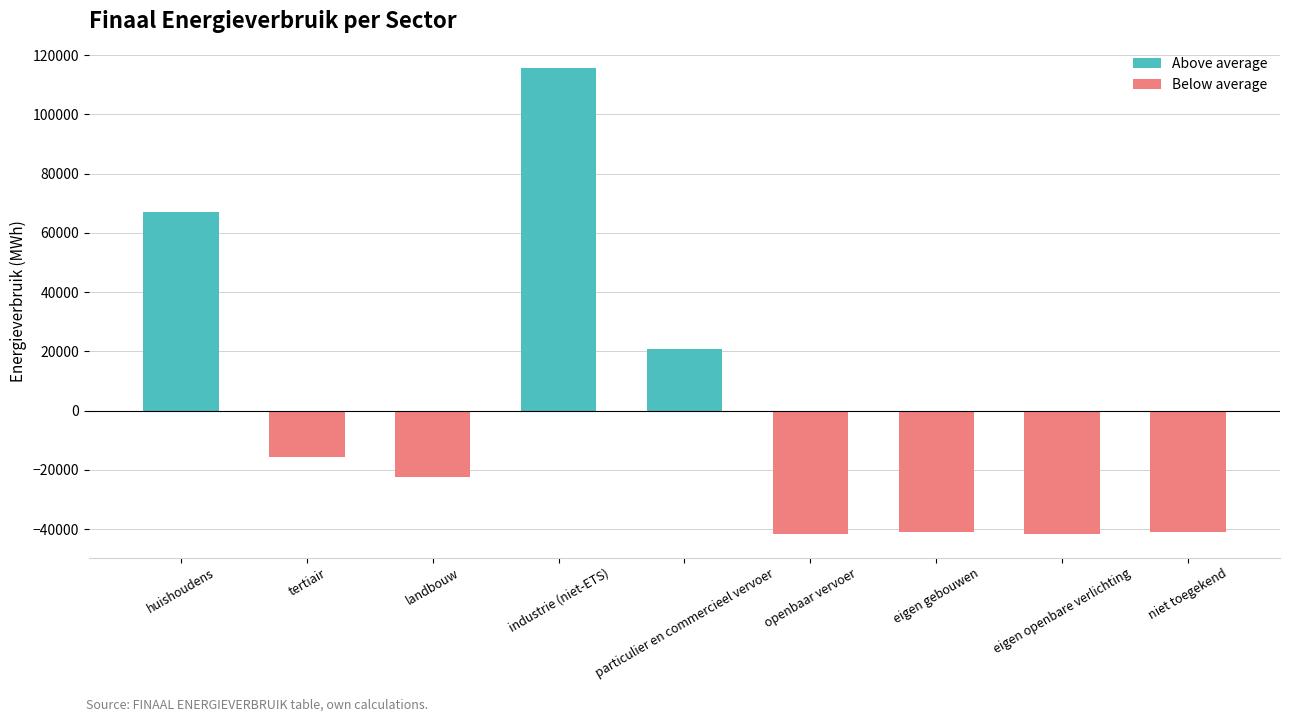

Reading left to right, list all the values displayed in this chart.

Above average: huishoudens=67035.1	tertiair=0.0	landbouw=0.0	industrie (niet-ETS)=115620.5	particulier en commercieel vervoer=20690.2	openbaar vervoer=0.0	eigen gebouwen=0.0	eigen openbare verlichting=0.0	niet toegekend=0.0
Below average: huishoudens=0.0	tertiair=-15624.3	landbouw=-22274.1	industrie (niet-ETS)=0.0	particulier en commercieel vervoer=0.0	openbaar vervoer=-41708.9	eigen gebouwen=-40955.6	eigen openbare verlichting=-41652.4	niet toegekend=-41130.6